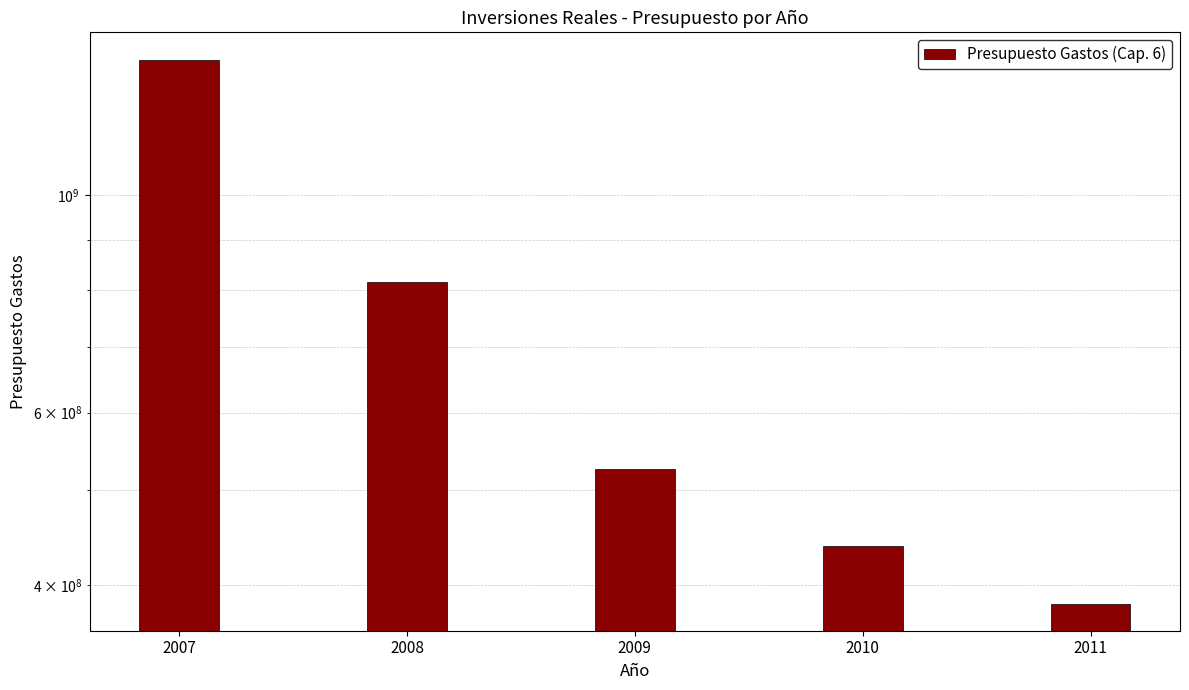

How many distinct data groups are displayed?

1